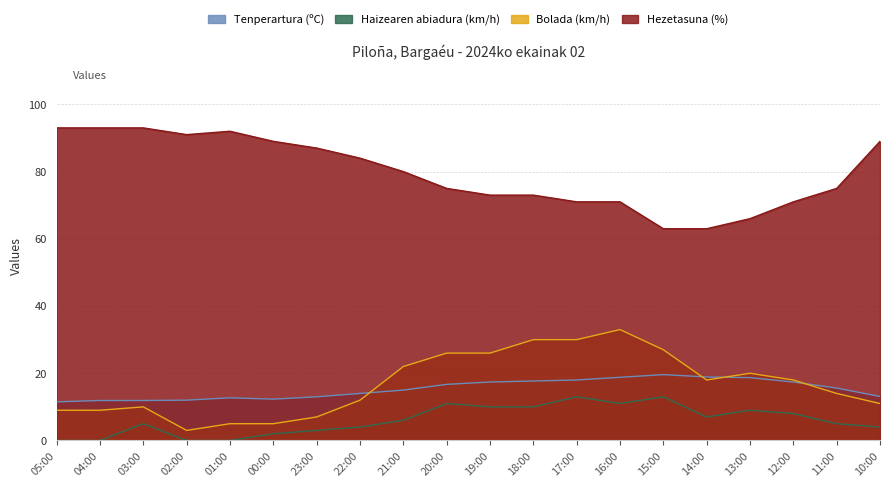

Where is Haizearen abiadura (km/h) nearest to the value 6?

21:00